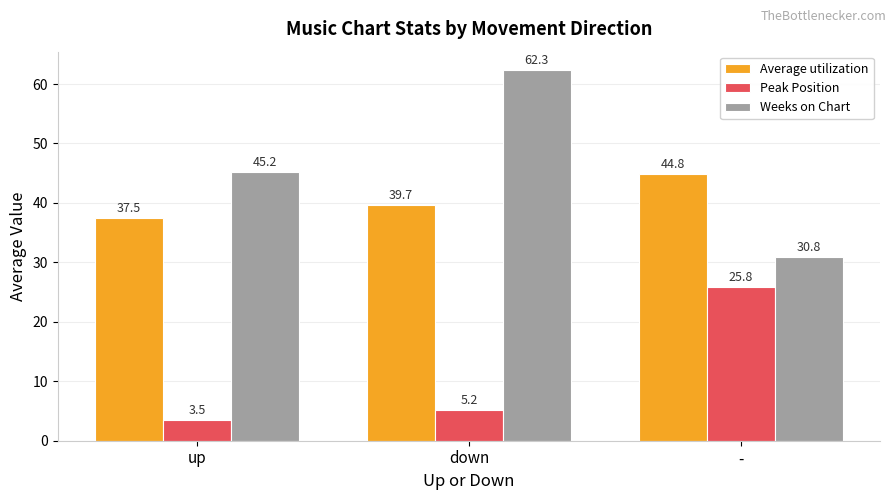

Reading right to left, list all the values displayed in this chart.

Average utilization: -=44.8	down=39.7	up=37.5
Peak Position: -=25.8	down=5.2	up=3.5
Weeks on Chart: -=30.8	down=62.3	up=45.2